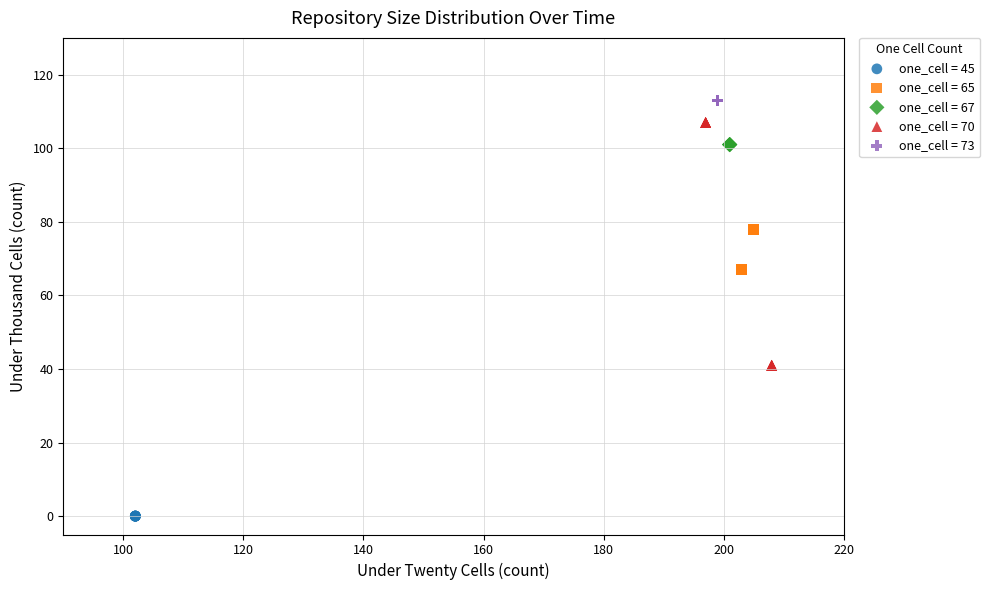

Which series contains the highest Y value?

one_cell = 73